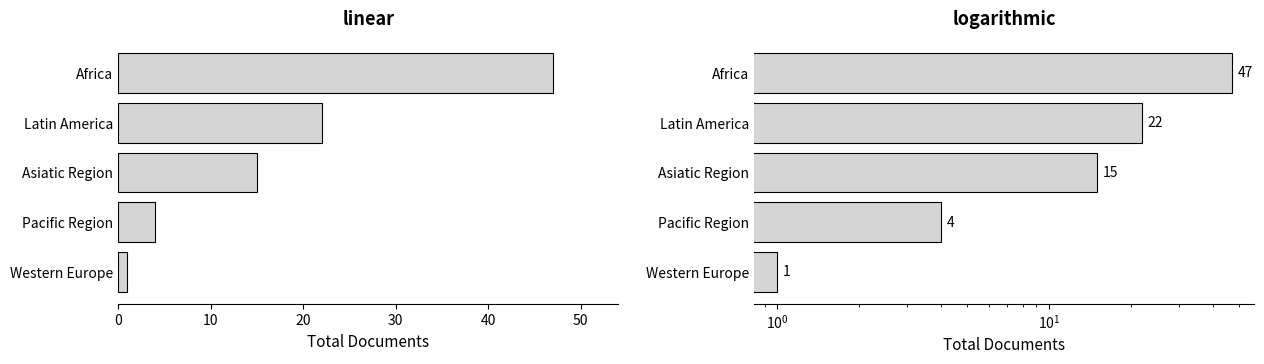

Between Africa and Western Europe, which is larger?

Africa